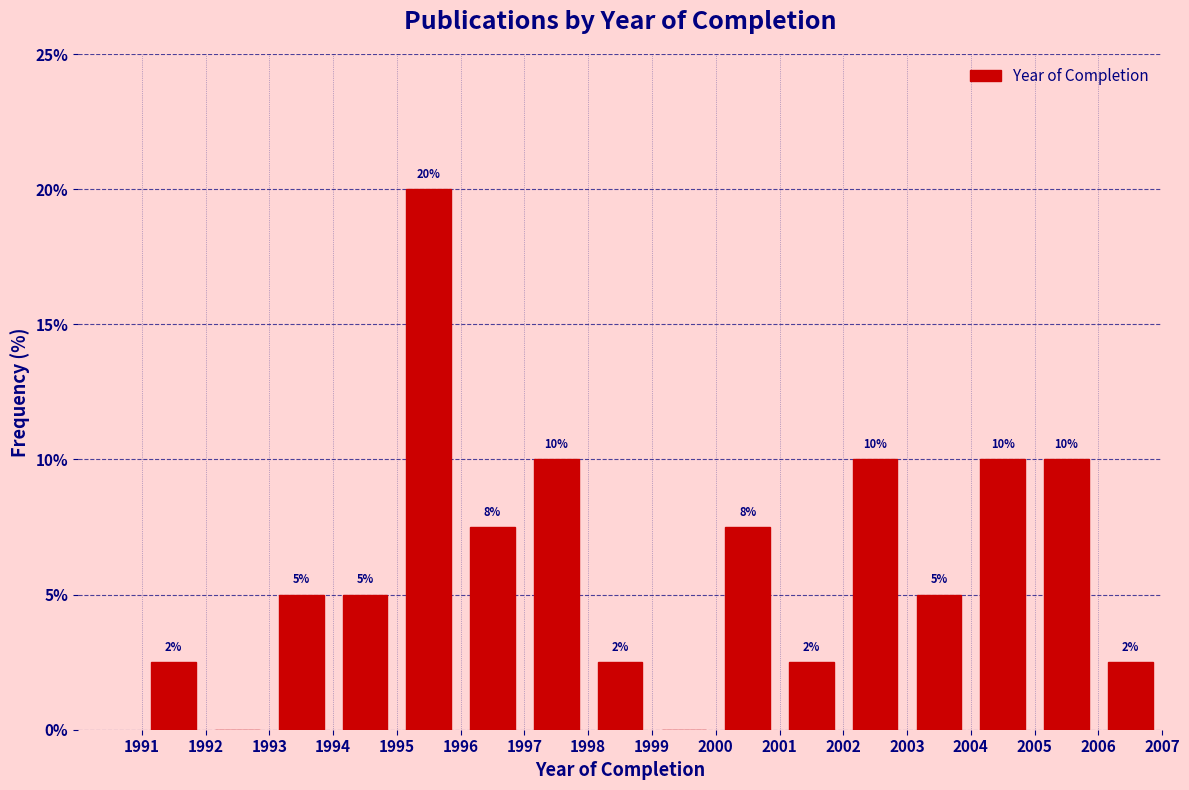

Over which range of the x-axis is the bar tallest?

1995 to 1996